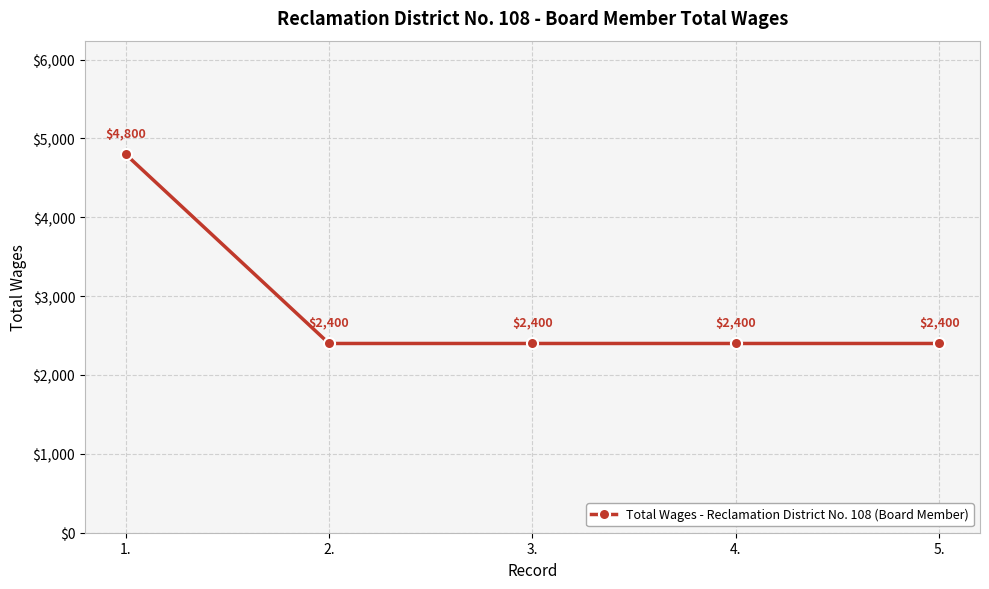

How many data points does each series have?

5